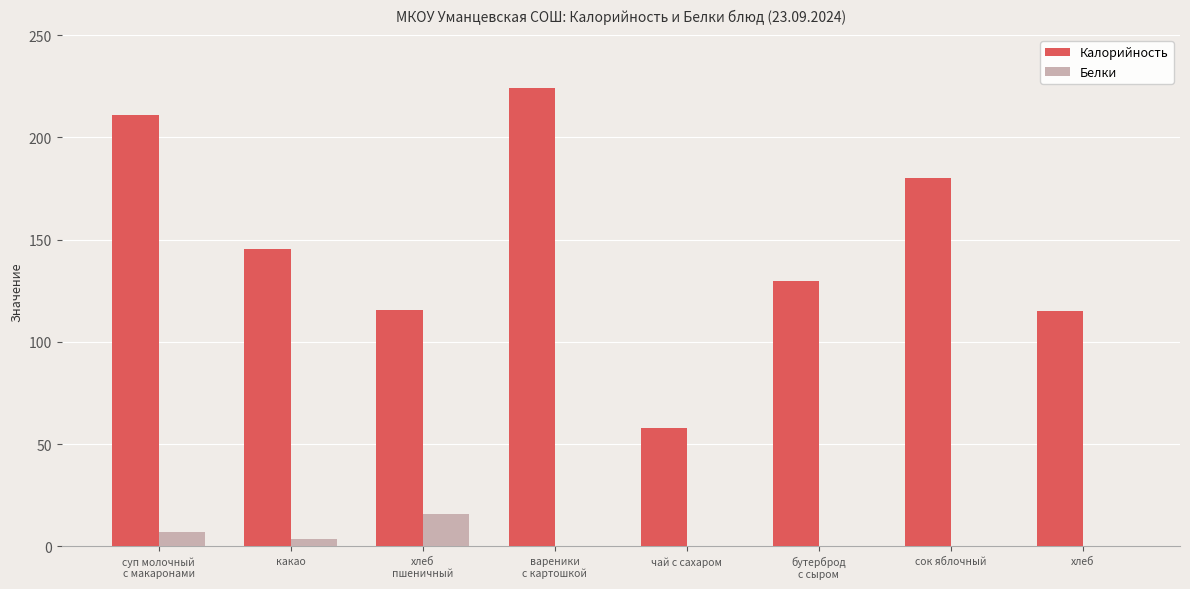

Between суп молочный
с макаронами and бутерброд
с сыром, which series saw the biggest shift?

Калорийность